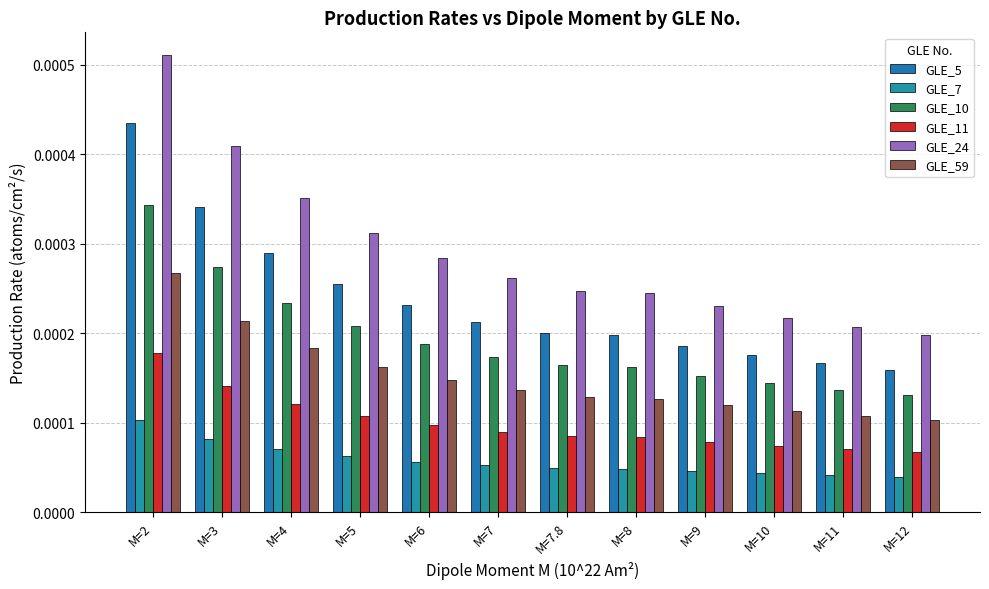

Which series has the largest range (max minus min)?

GLE_24